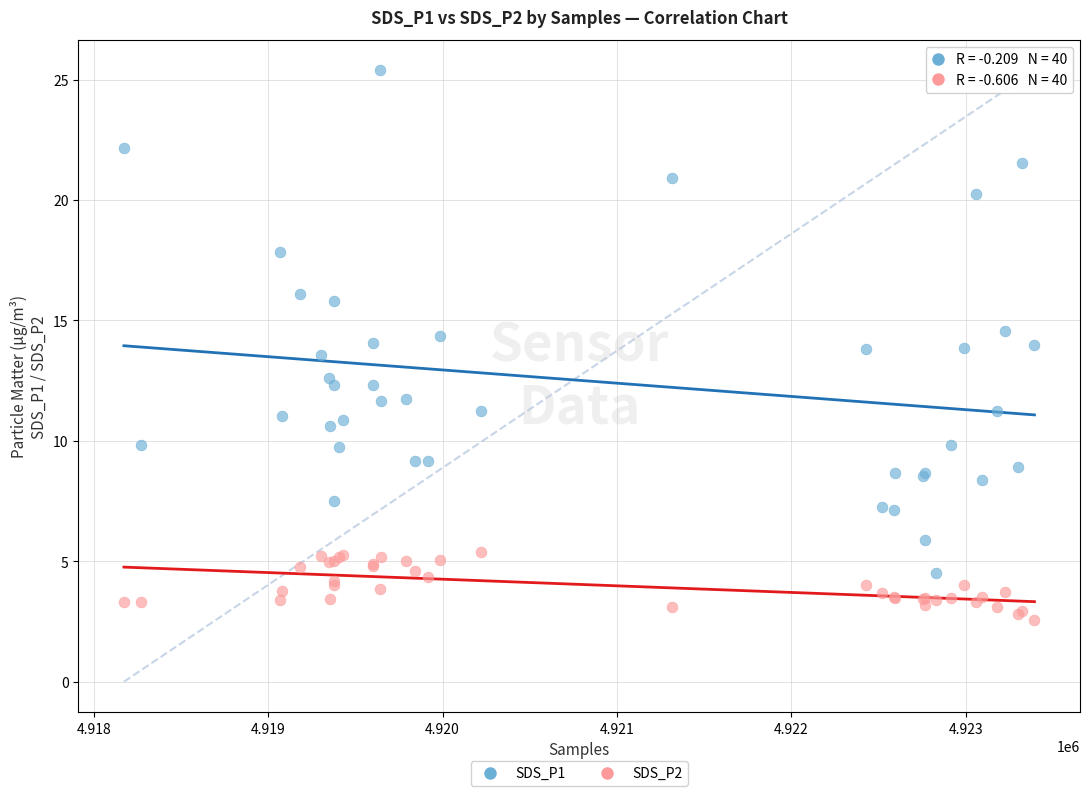

Which series reaches the minimum Y coordinate?

SDS_P2